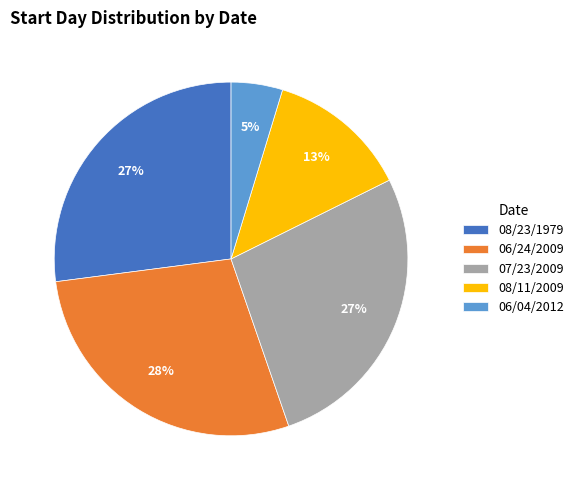

What percentage is the 07/23/2009 slice, to the nearest percent?

27%